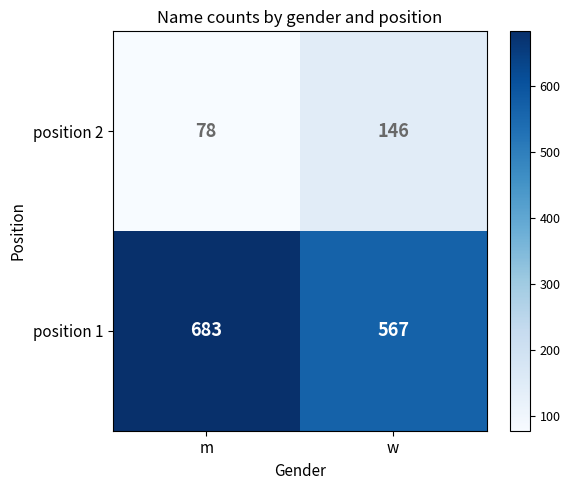

At which category does the chart reach its minimum across all series?

m